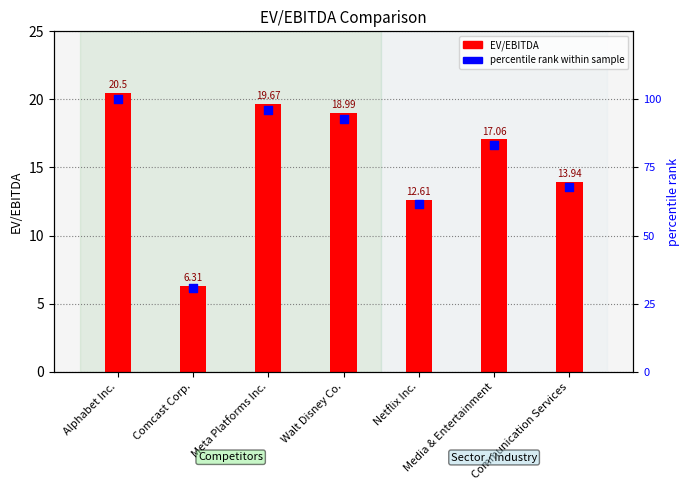

Which series reaches the minimum Y coordinate?

EV/EBITDA